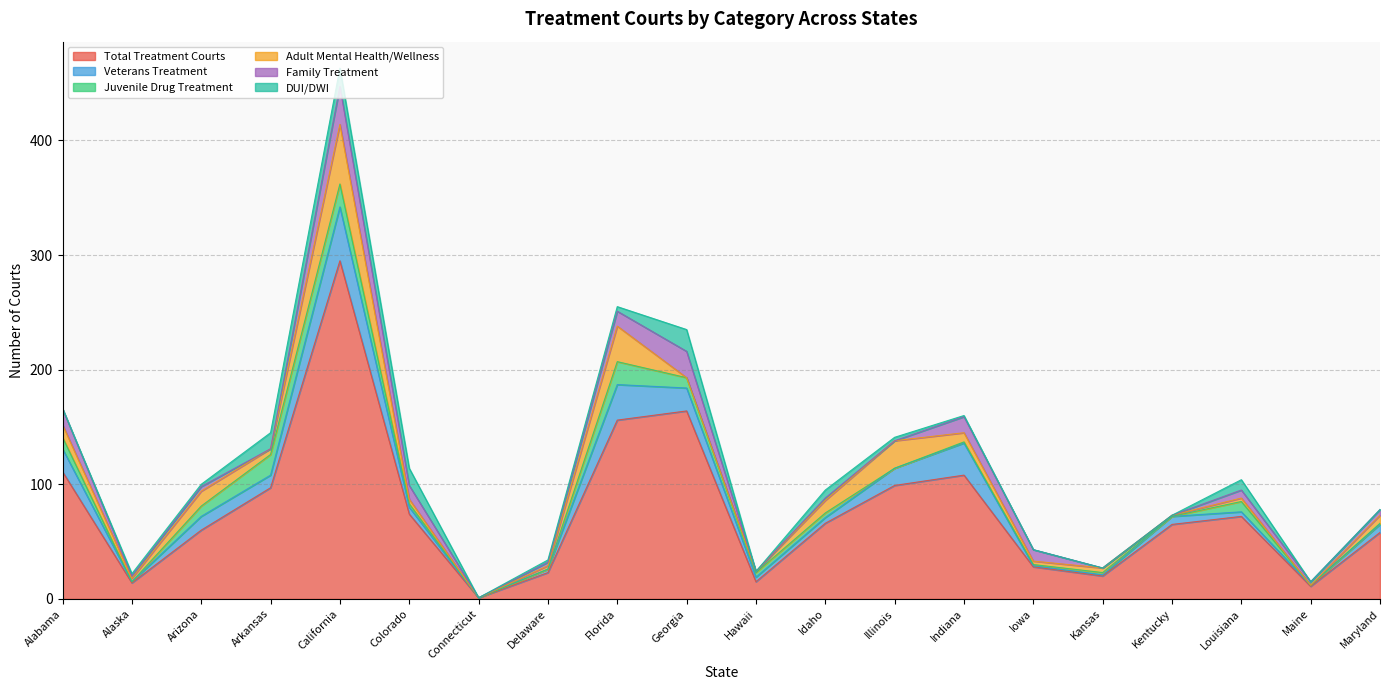

What is the label of the 7th point from the left?

Connecticut